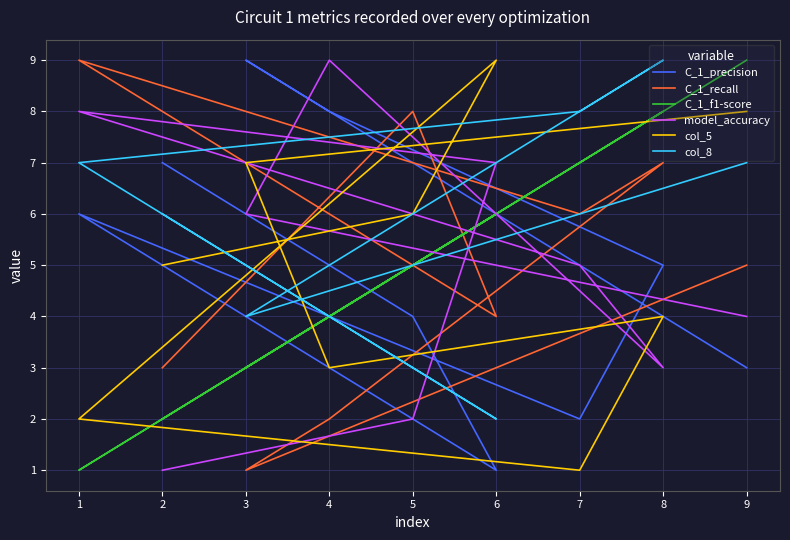

Count the col_5 values in the range 3 to 7.

5